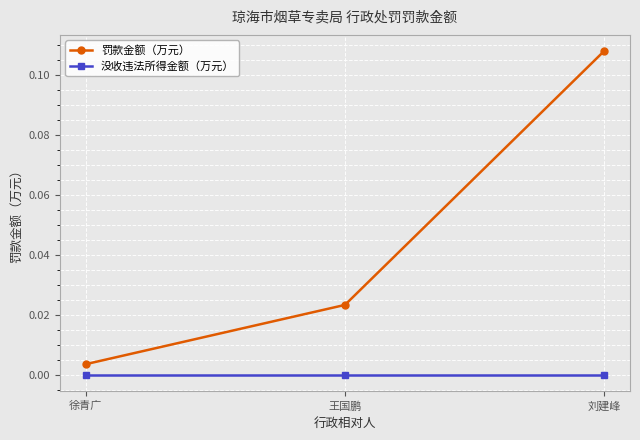

How many data points does each series have?

3